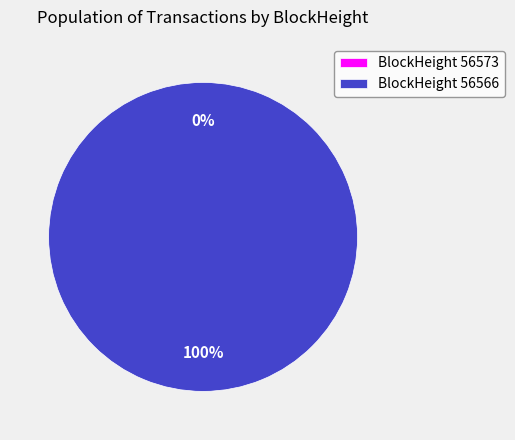

Which has a higher value, 56566 or 56573?

56566